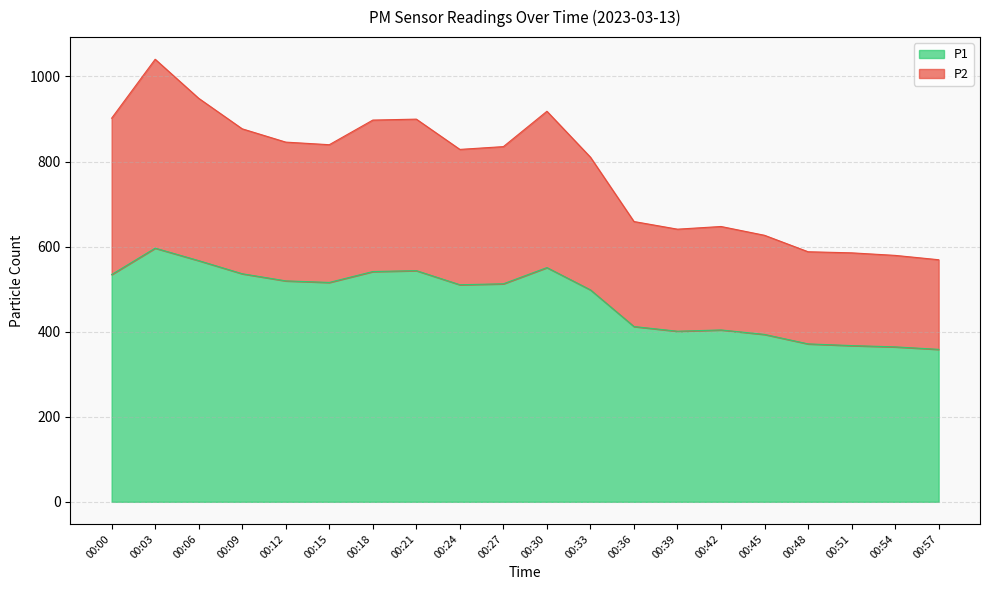

True or false: P2 and P1 cross at least once.

False